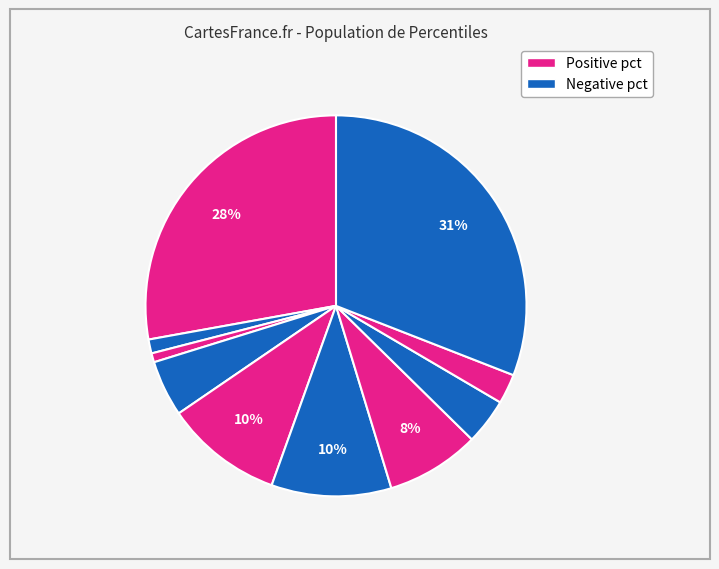

Is there a majority slice in this chart?

No